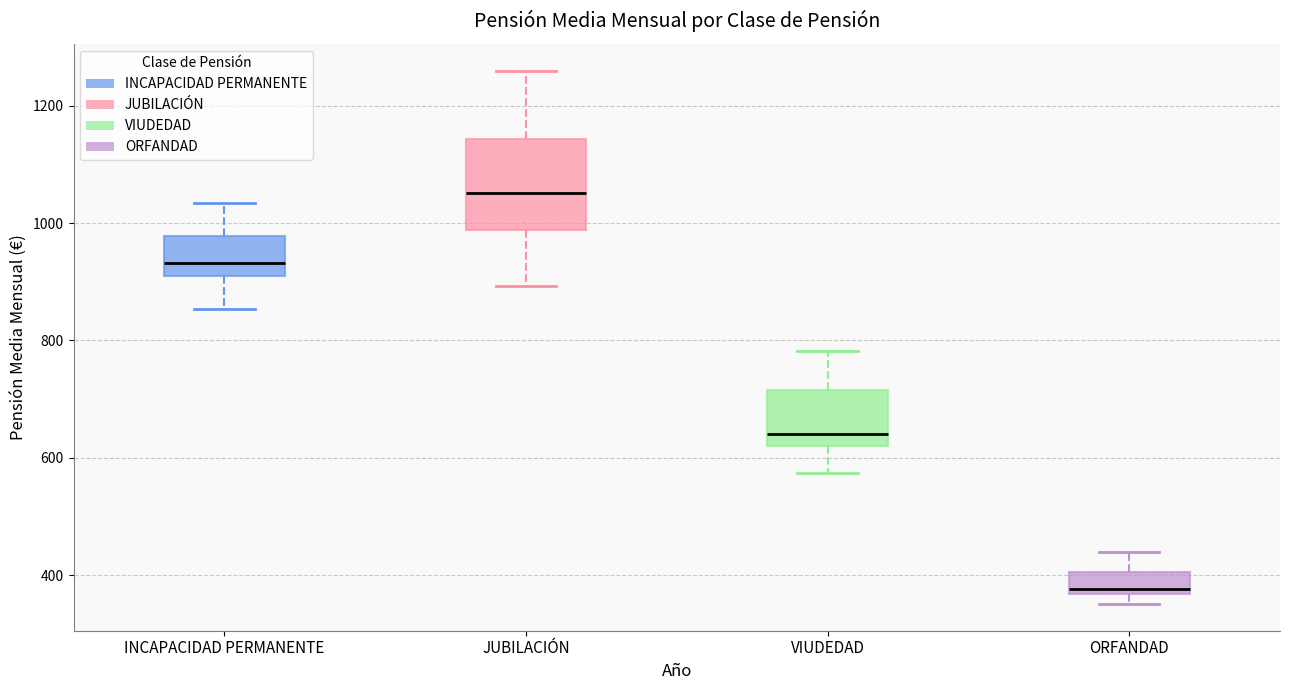

Which box has the lowest median line?

ORFANDAD